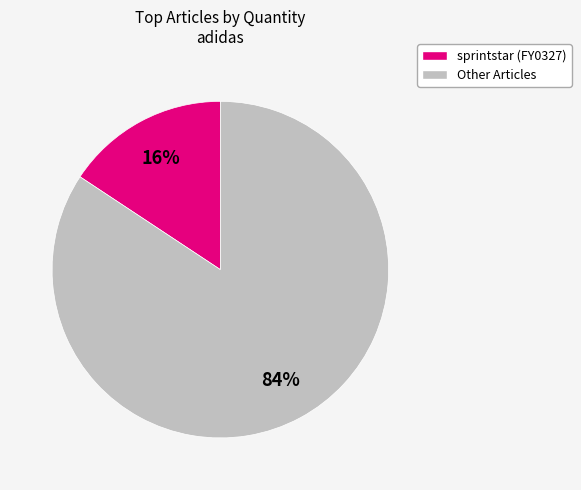

To the nearest percent, what is the average slice percentage?

50%